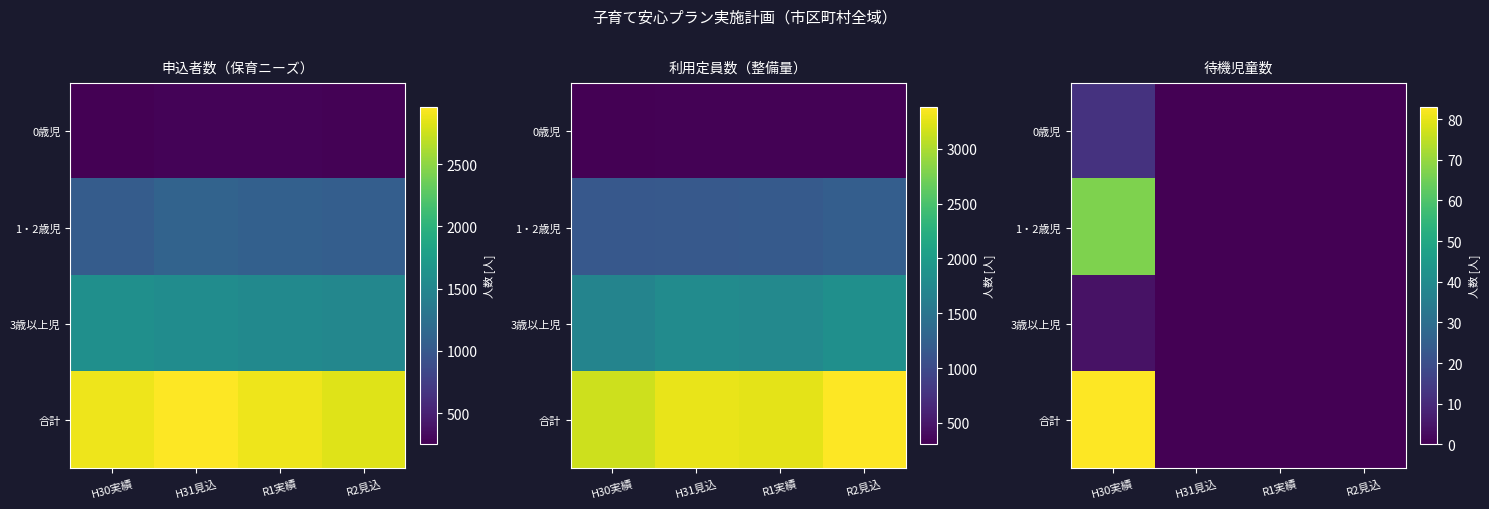

Which has a higher value, R1実績 or H30実績?

H30実績